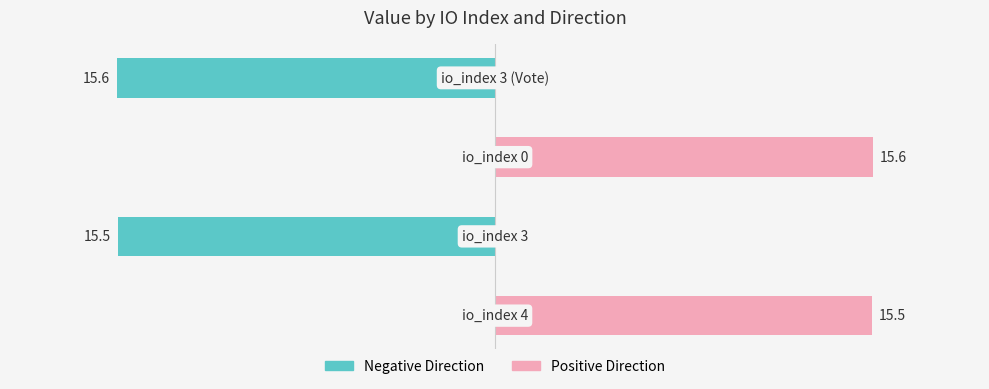

What are all the series names shown in the legend?

Negative Direction, Positive Direction